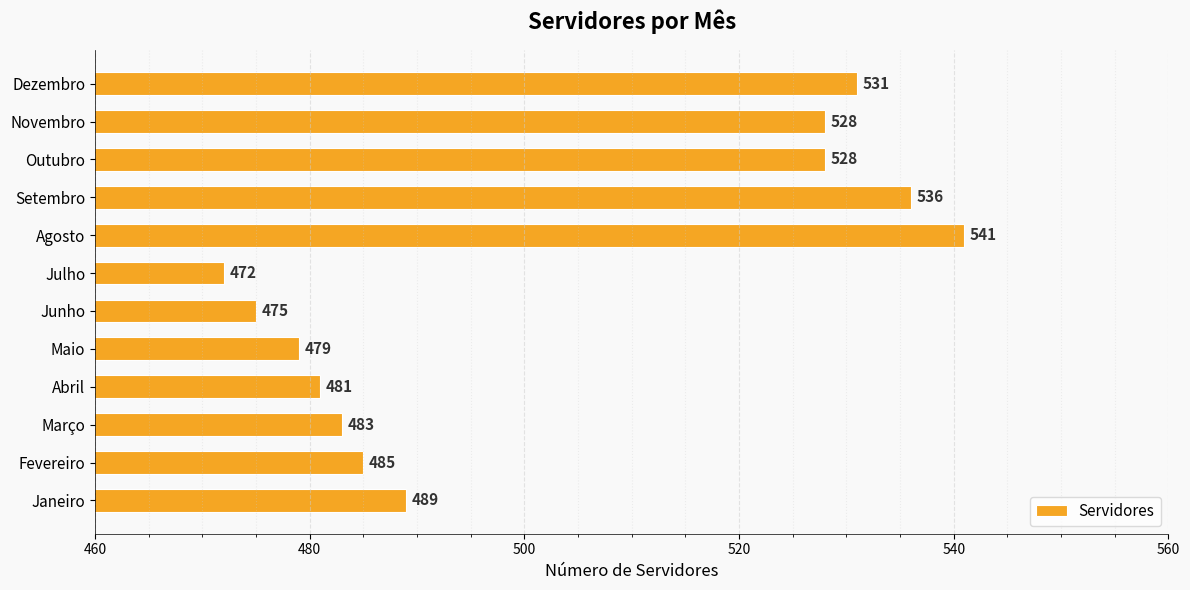

Which has a higher value, Março or Agosto?

Agosto